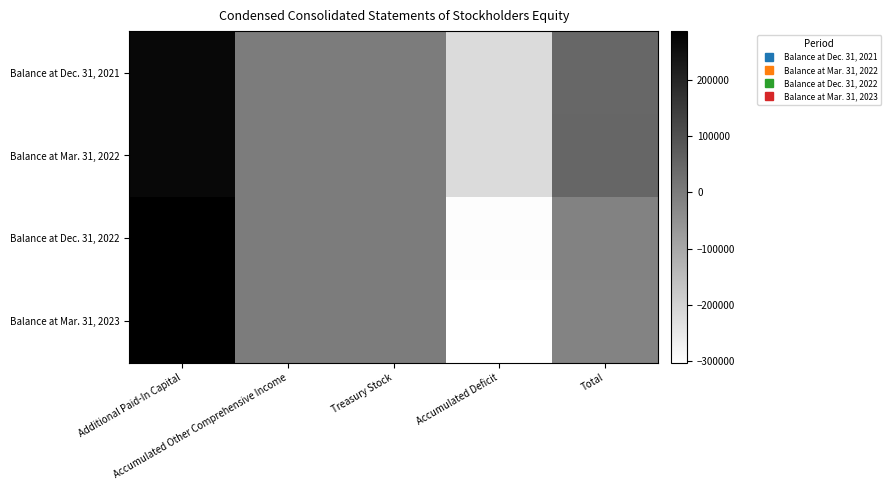

Reading left to right, transcribe all the data shown in this chart.

Balance at Dec. 31, 2021: Additional Paid-In Capital=266021	Accumulated Other Comprehensive Income=23	Treasury Stock=-50	Accumulated Deficit=-217843	Total=48151
Balance at Mar. 31, 2022: Additional Paid-In Capital=267614	Accumulated Other Comprehensive Income=23	Treasury Stock=-50	Accumulated Deficit=-217707	Total=49880
Balance at Dec. 31, 2022: Additional Paid-In Capital=282582	Accumulated Other Comprehensive Income=23	Treasury Stock=-50	Accumulated Deficit=-297556	Total=-15001
Balance at Mar. 31, 2023: Additional Paid-In Capital=286076	Accumulated Other Comprehensive Income=23	Treasury Stock=-50	Accumulated Deficit=-302486	Total=-16437